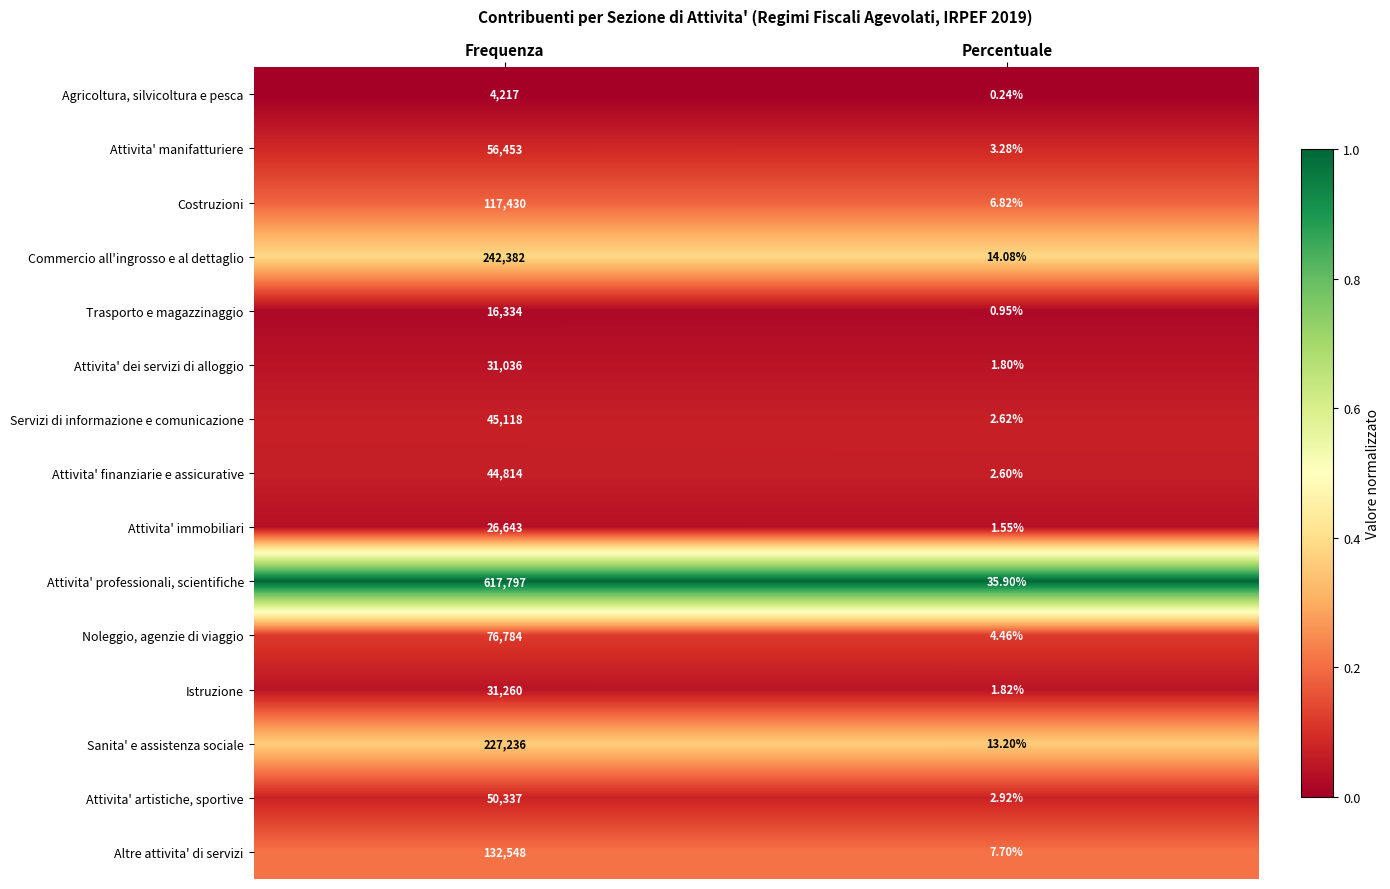

Between Frequenza and Percentuale, which series saw the biggest shift?

Attivita' professionali, scientifiche